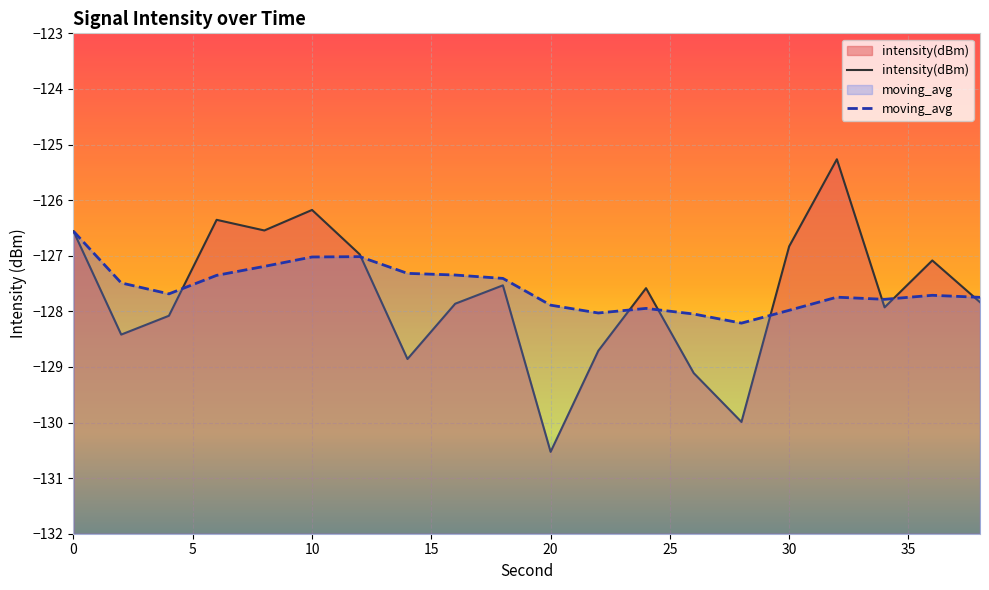

Does the chart display data point markers on the line(s)?

No